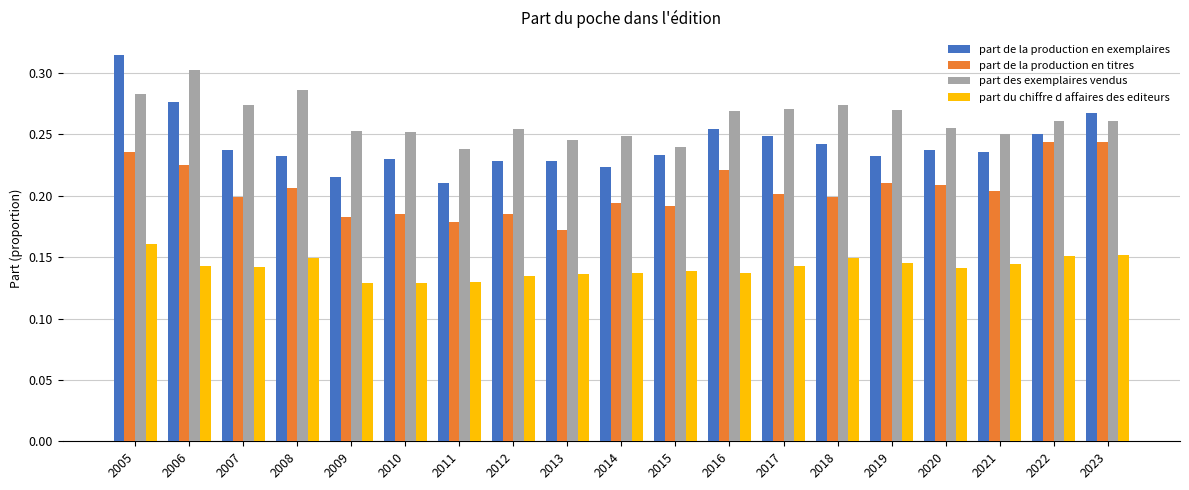

What is the sum of the part de la production en titres values at 2008 and 2009?

0.4